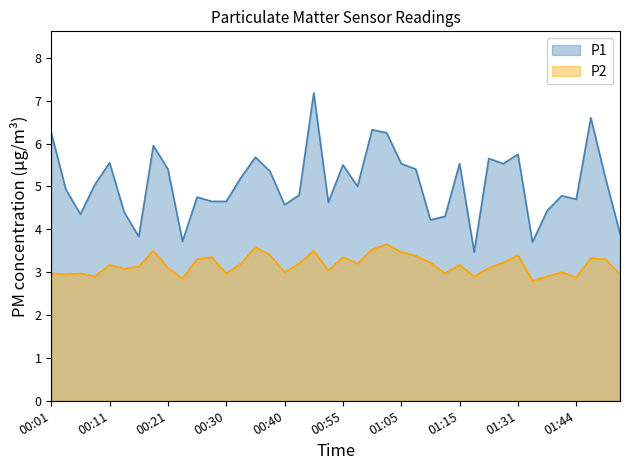

What is the total value across all series at 00:35?

9.3